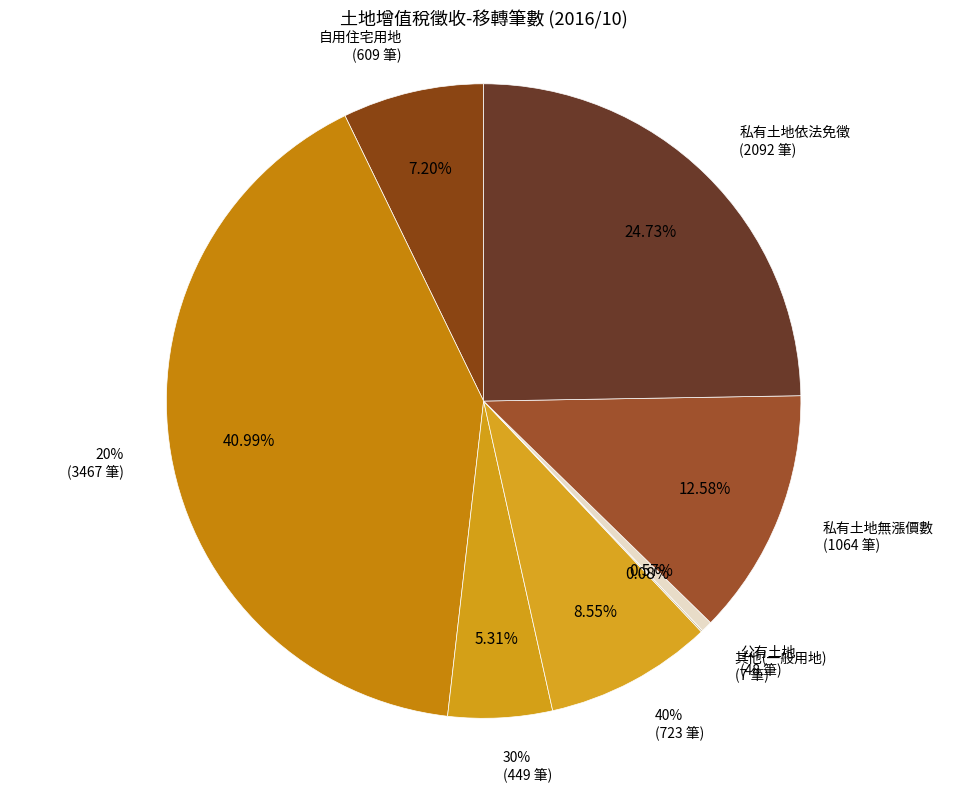

Does any single category account for the majority?

No